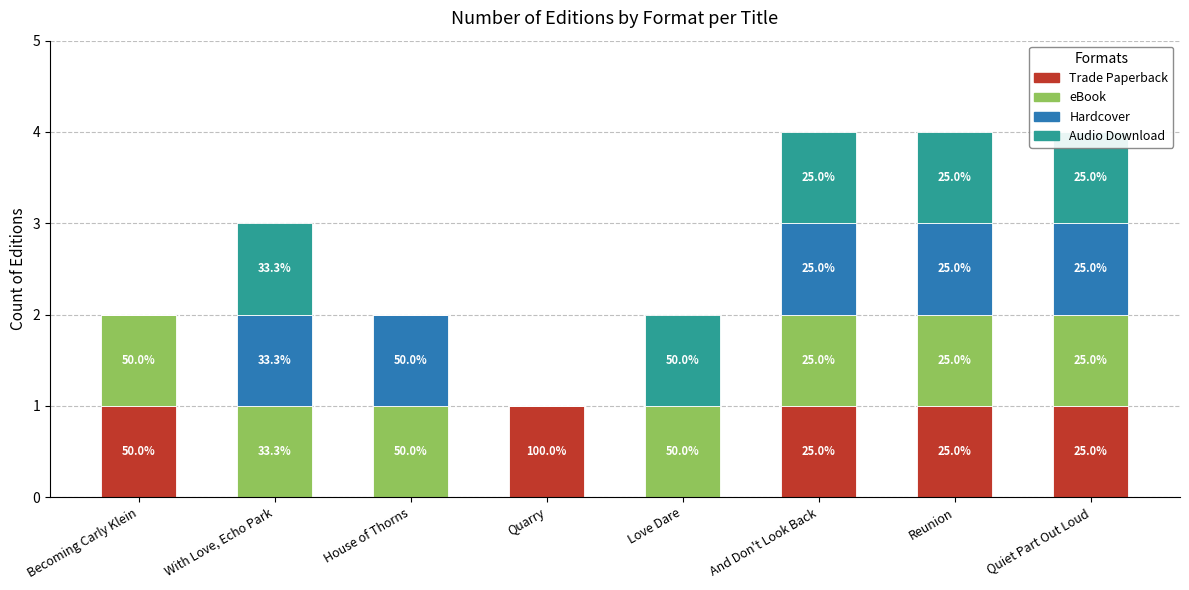

Reading left to right, transcribe all the data shown in this chart.

Trade Paperback: 1	0	0	1	0	1	1	1
eBook: 1	1	1	0	1	1	1	1
Hardcover: 0	1	1	0	0	1	1	1
Audio Download: 0	1	0	0	1	1	1	1